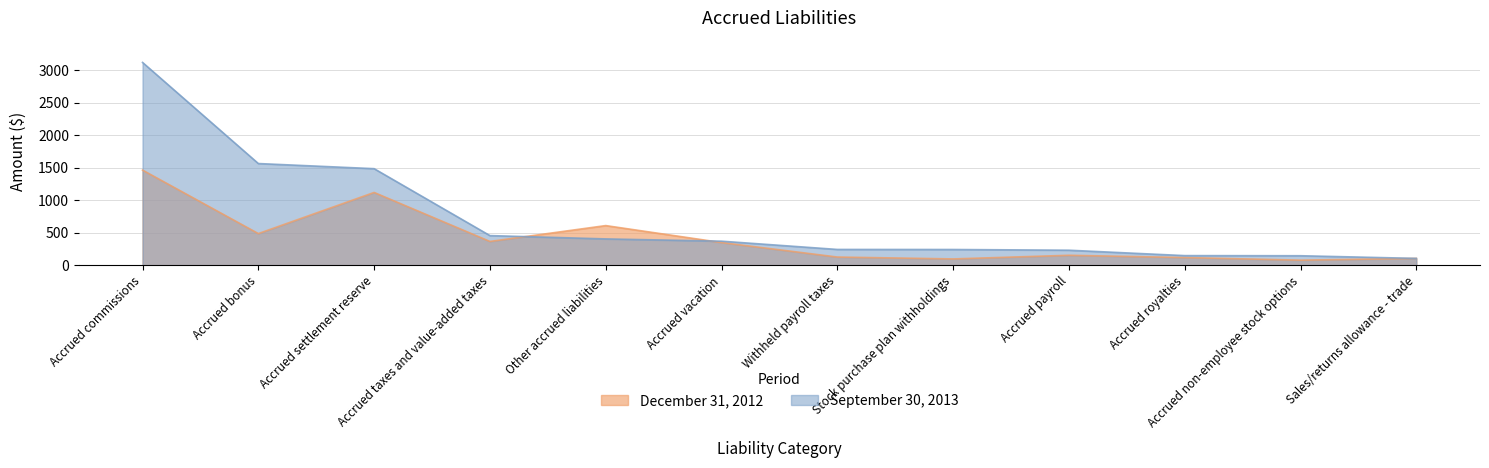

After their last crossing, which series has the higher values: December 31, 2012 or September 30, 2013?

September 30, 2013